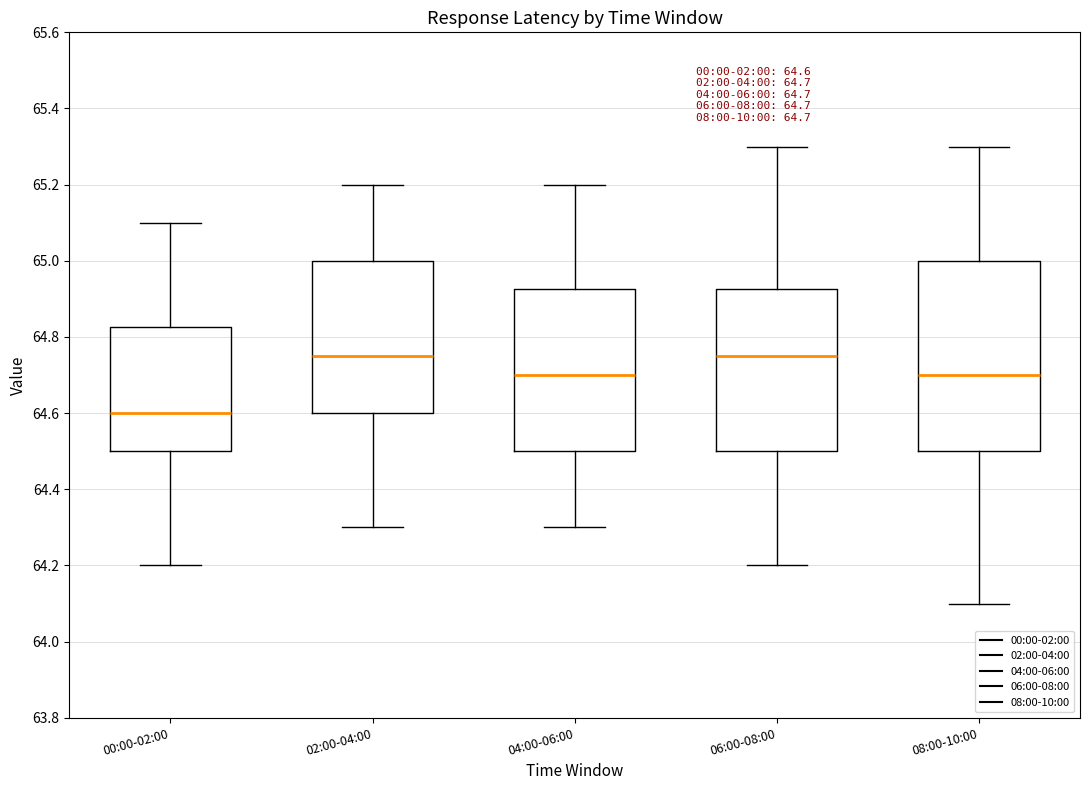

Comparing the boxes themselves (not the whiskers), which one is the tallest?

08:00-10:00